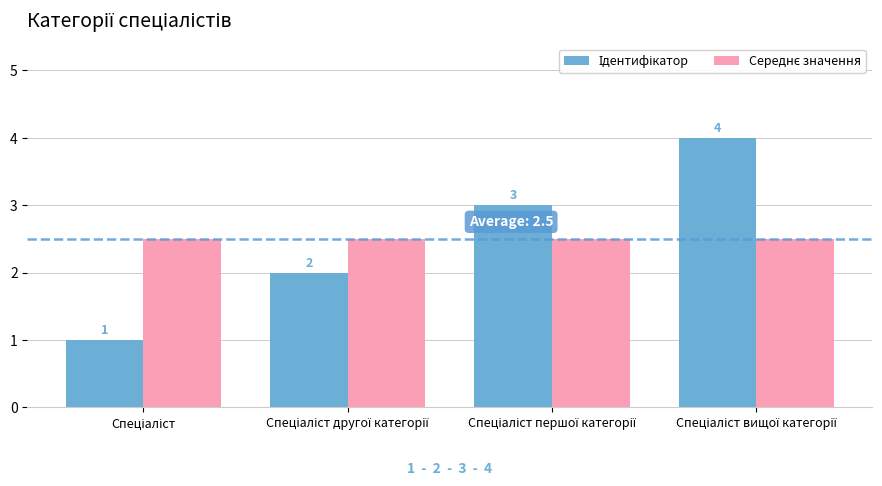

What is the greatest value displayed?

4.0